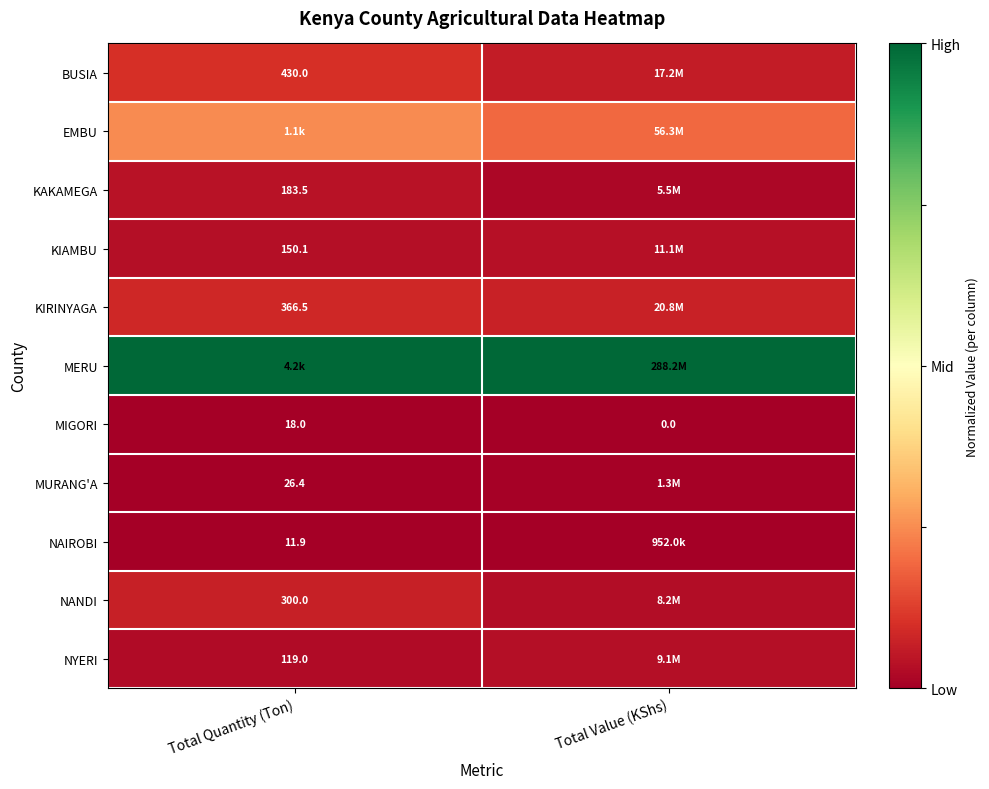

Which label corresponds to the largest value in the chart?

Total Quantity (Ton)